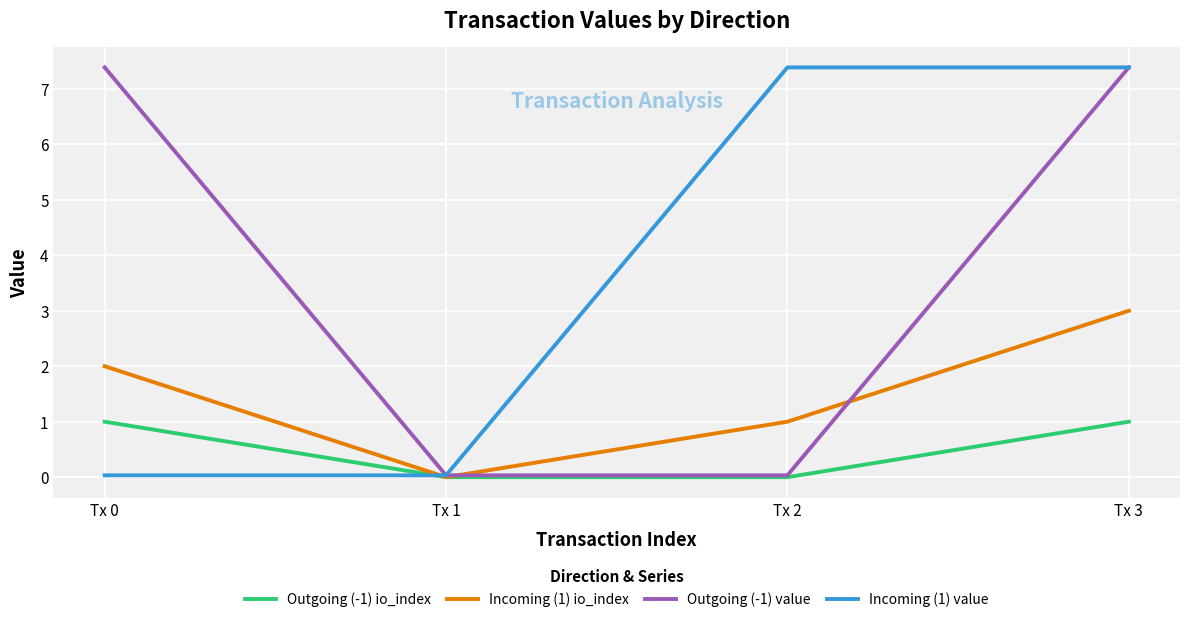

What is the sum of all Outgoing (-1) value values?

14.8